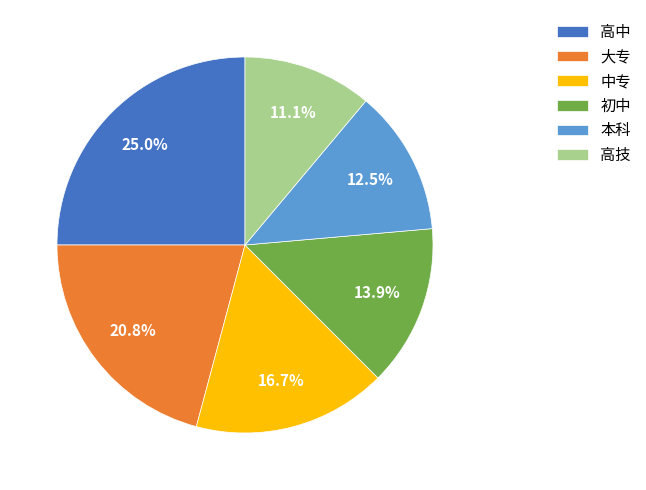

Does any single category account for the majority?

No